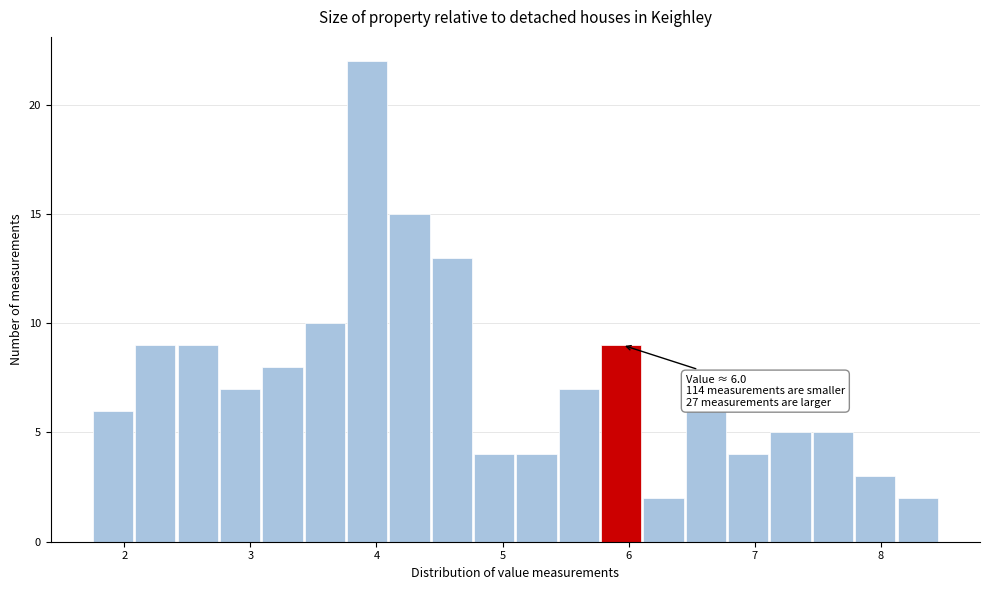

Read against the x-axis, roughly where is the centre of the tallest bar?

3.9